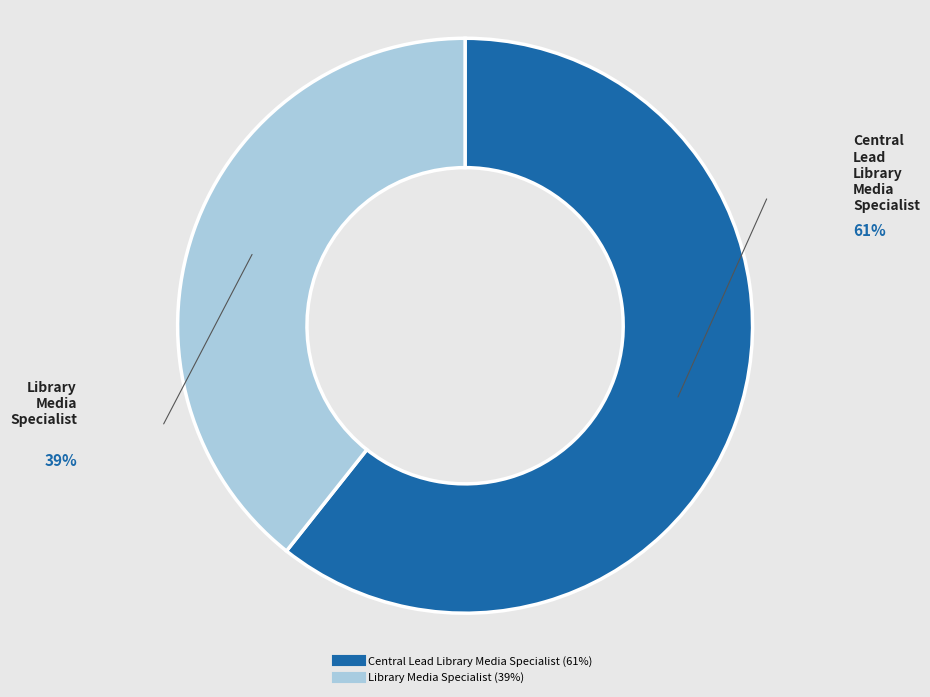

Does Library Media Specialist represent more than half of the total?

No